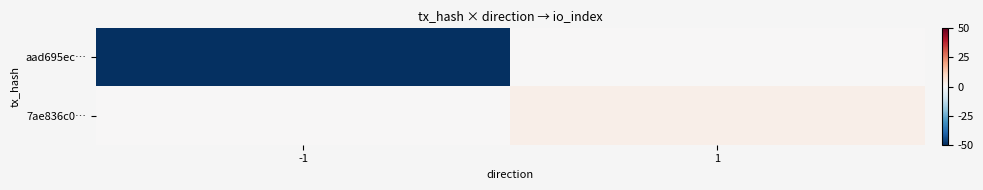

Between -1 and 1, which series saw the biggest shift?

aad695ec…